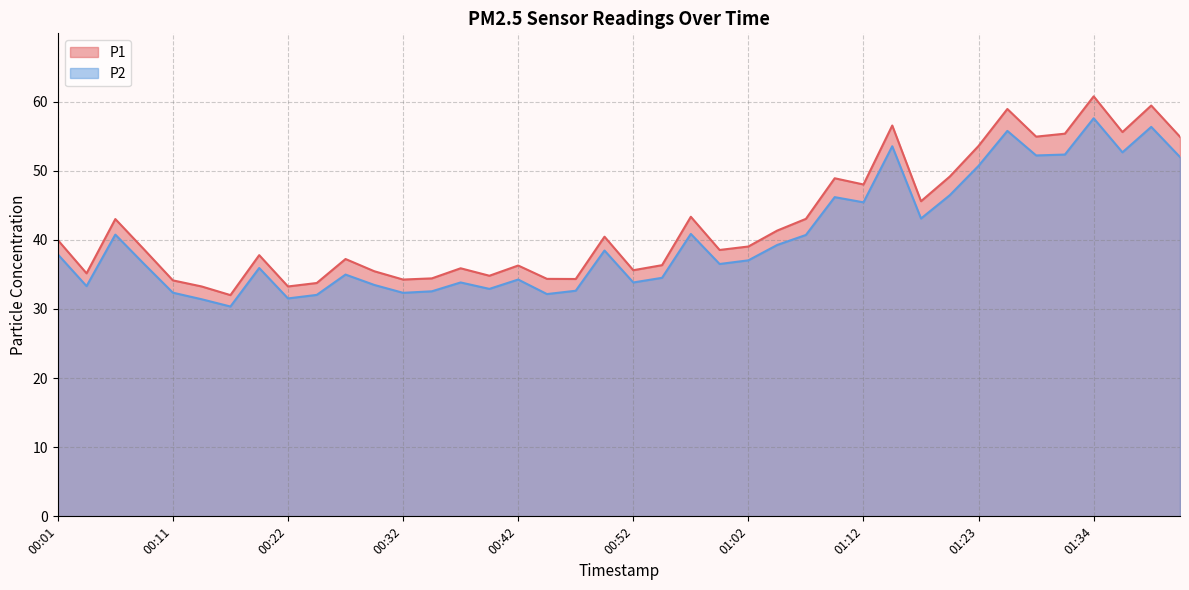

List the series in order of their peak value, highest first.

P1, P2